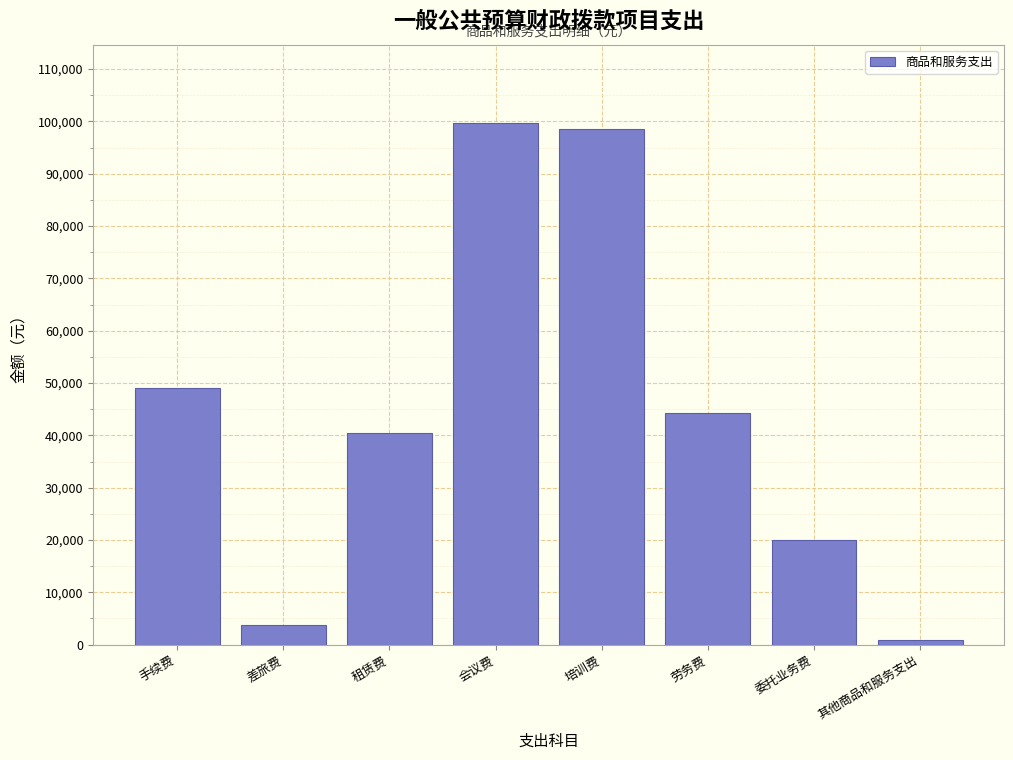

Reading left to right, list all the values displayed in this chart.

手续费=49000	差旅费=3821	租赁费=40500	会议费=99702	培训费=98577	劳务费=44300	委托业务费=20000	其他商品和服务支出=870